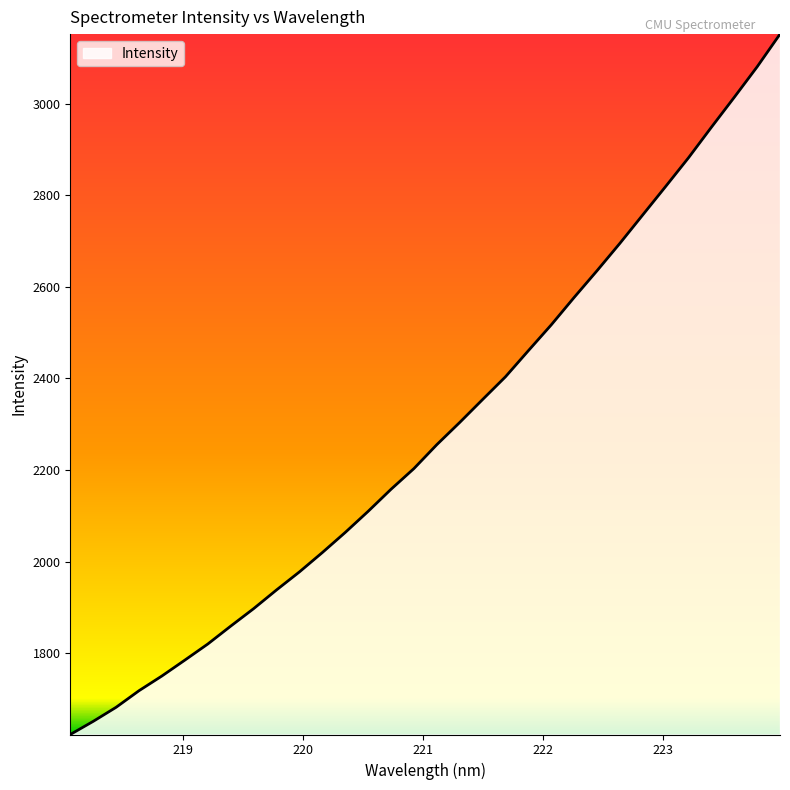

What is the greatest value displayed?

3151.6